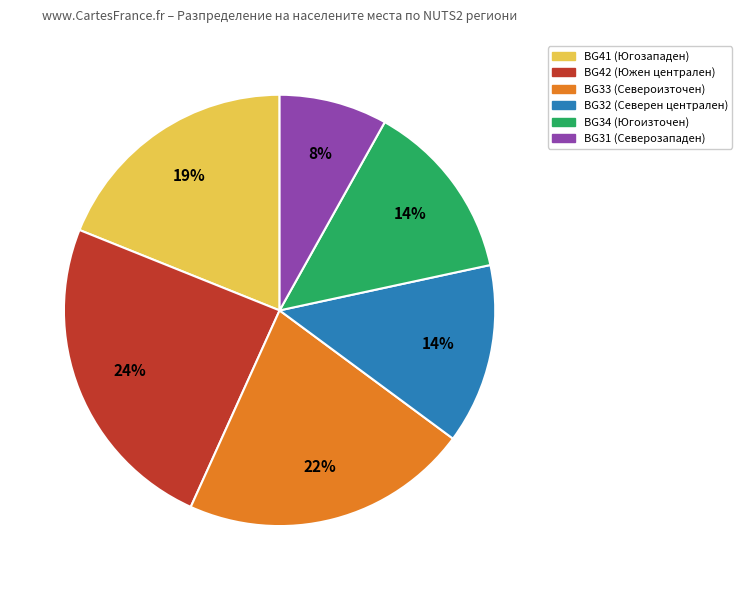

Is there a majority slice in this chart?

No